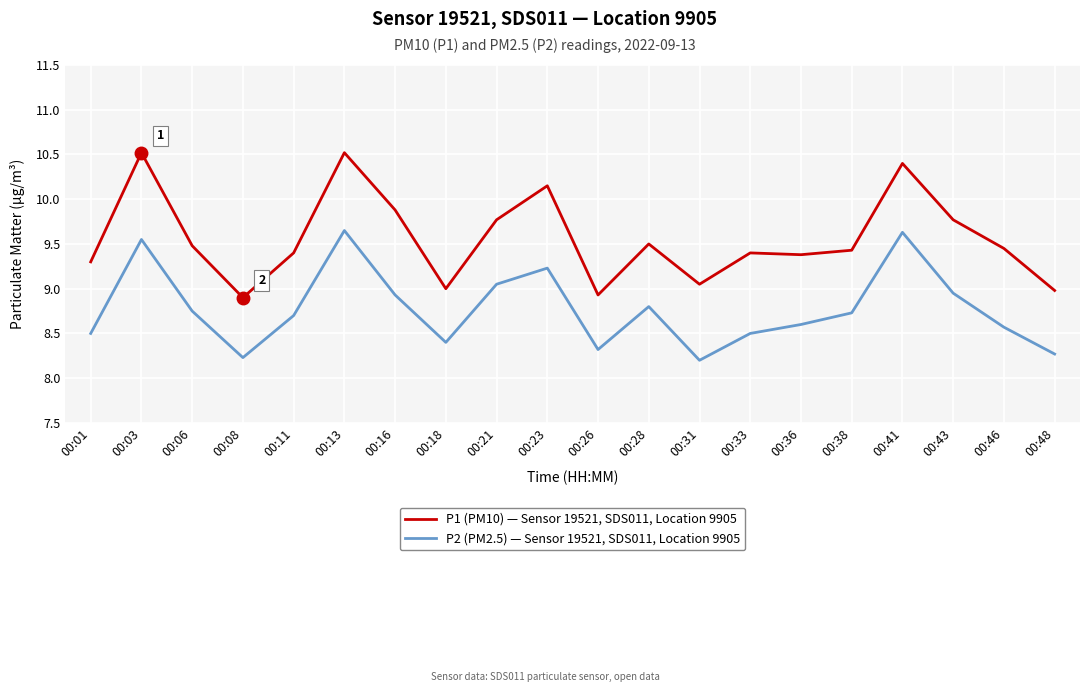

What is the smallest value displayed?

8.2